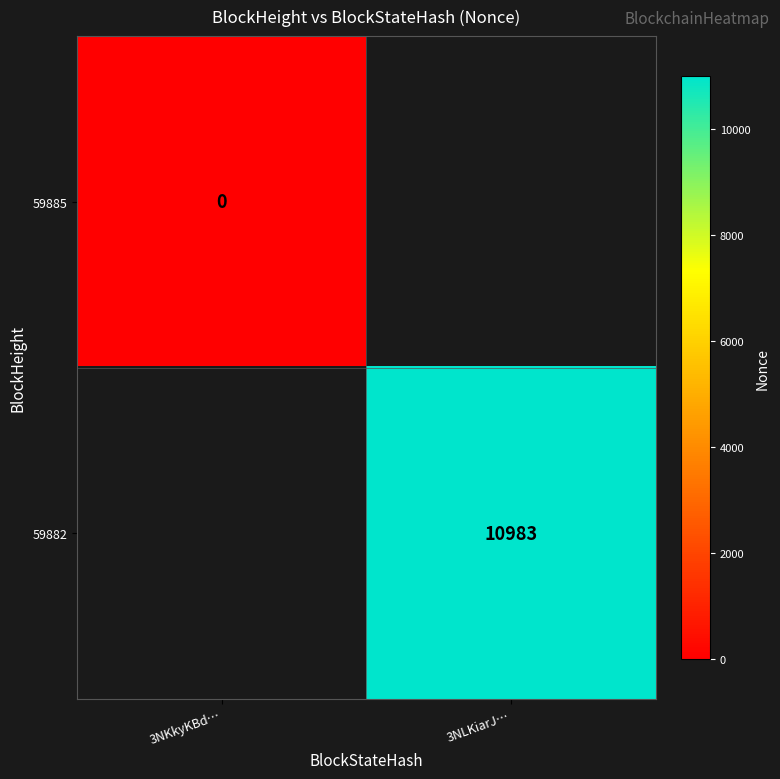

How many categories are shown in the chart?

2